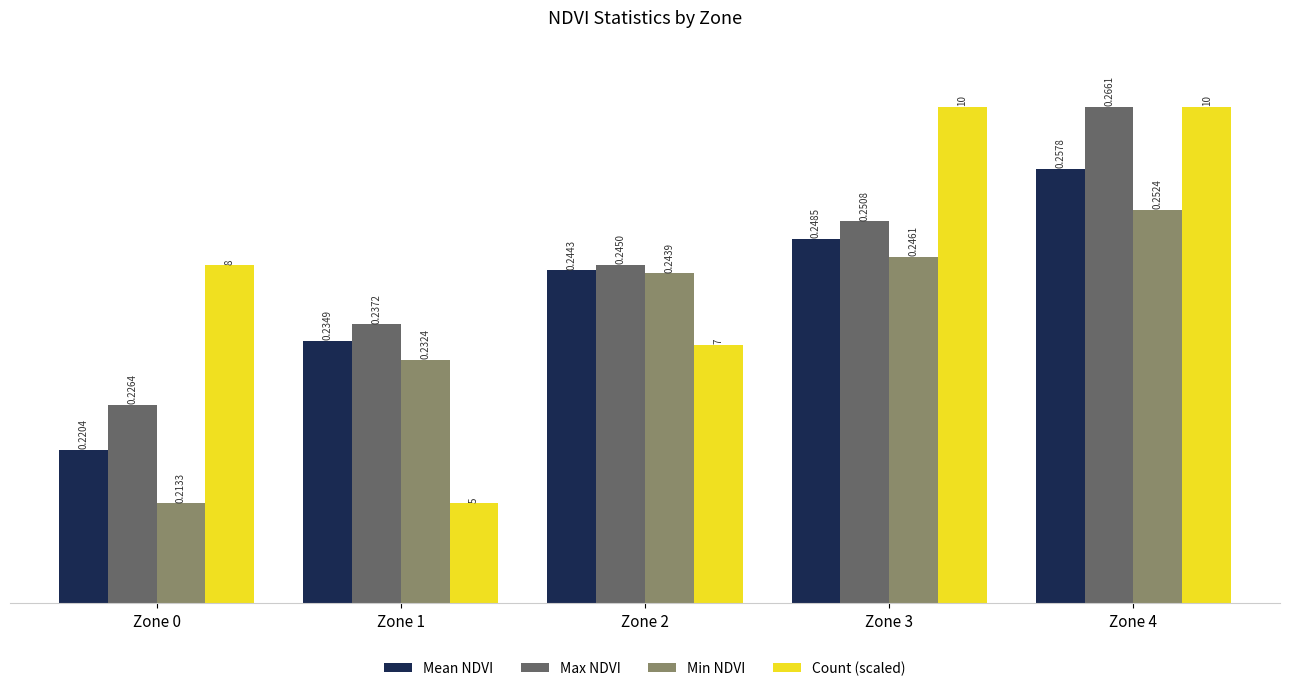

What is the sum of all Count (scaled) values?

1.2